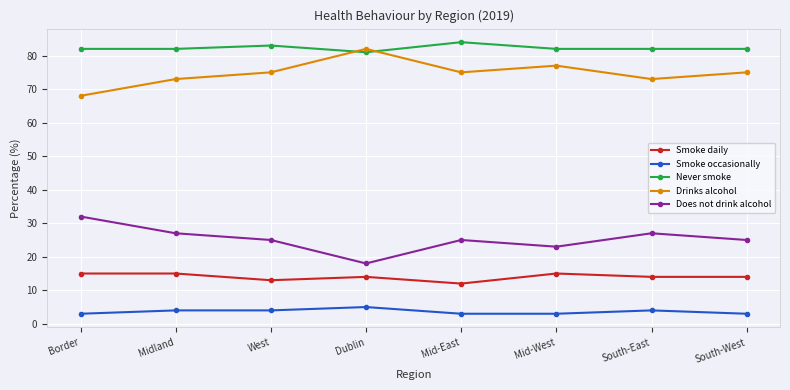

Rank the series at Dublin from lowest to highest value.

Smoke occasionally, Smoke daily, Does not drink alcohol, Never smoke, Drinks alcohol